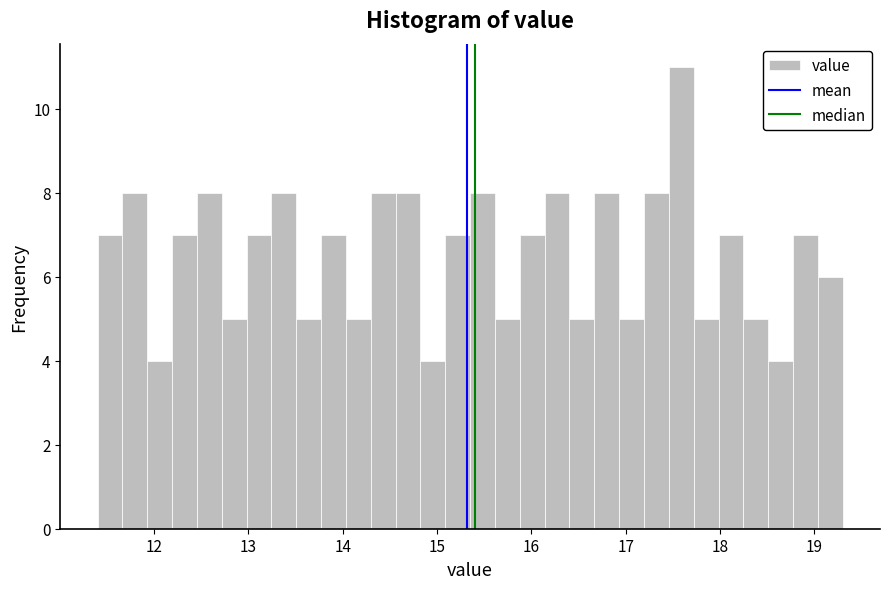

Read against the x-axis, roughly where is the centre of the tallest bar?

17.6